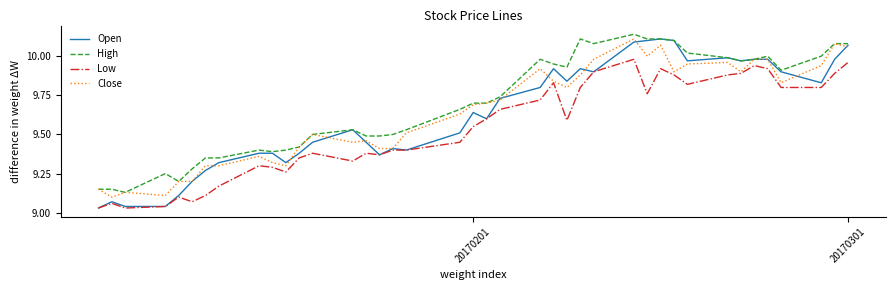

Which series has the largest total across all categories?

High